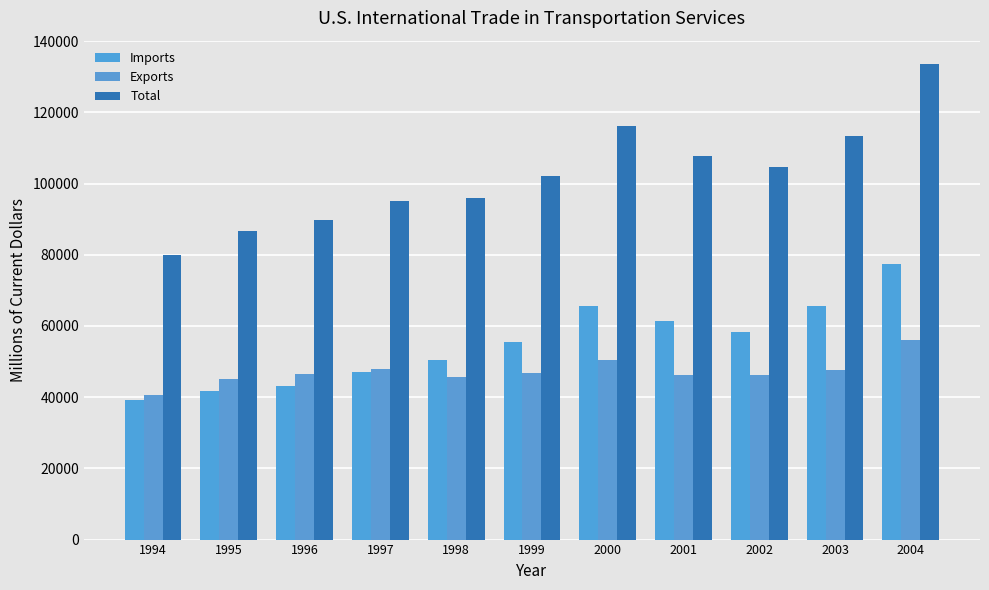

What is the value of the Total bar at the 1st from the left?

79832